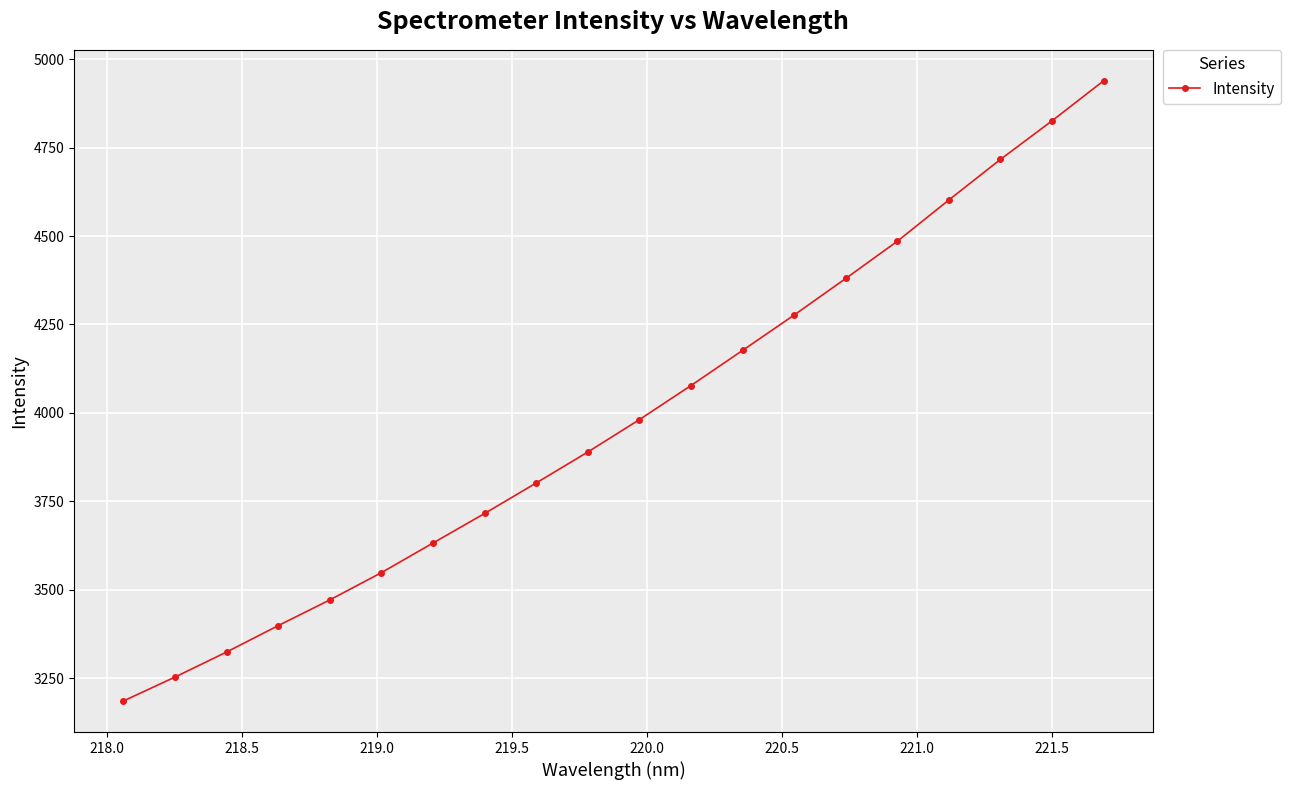

True or false: the data has more than 2 interior local peaks.

False